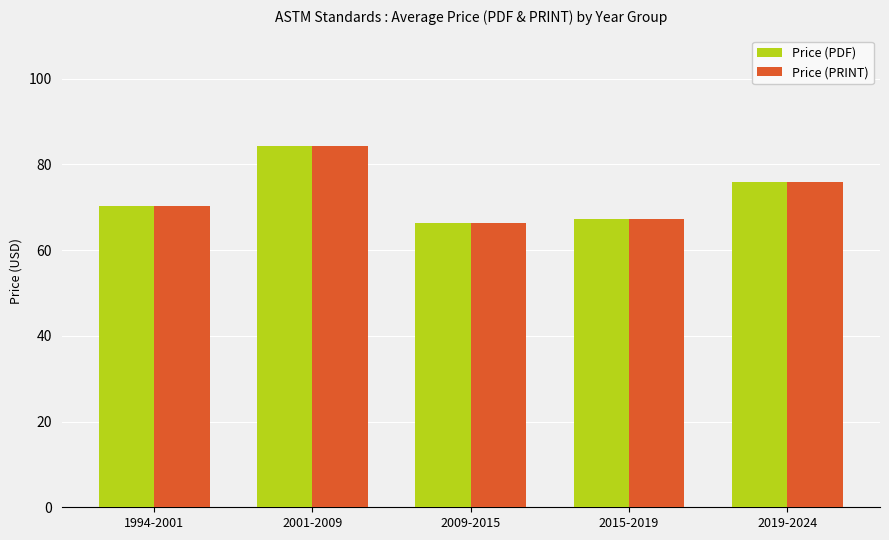

How many bars are there in total?

10